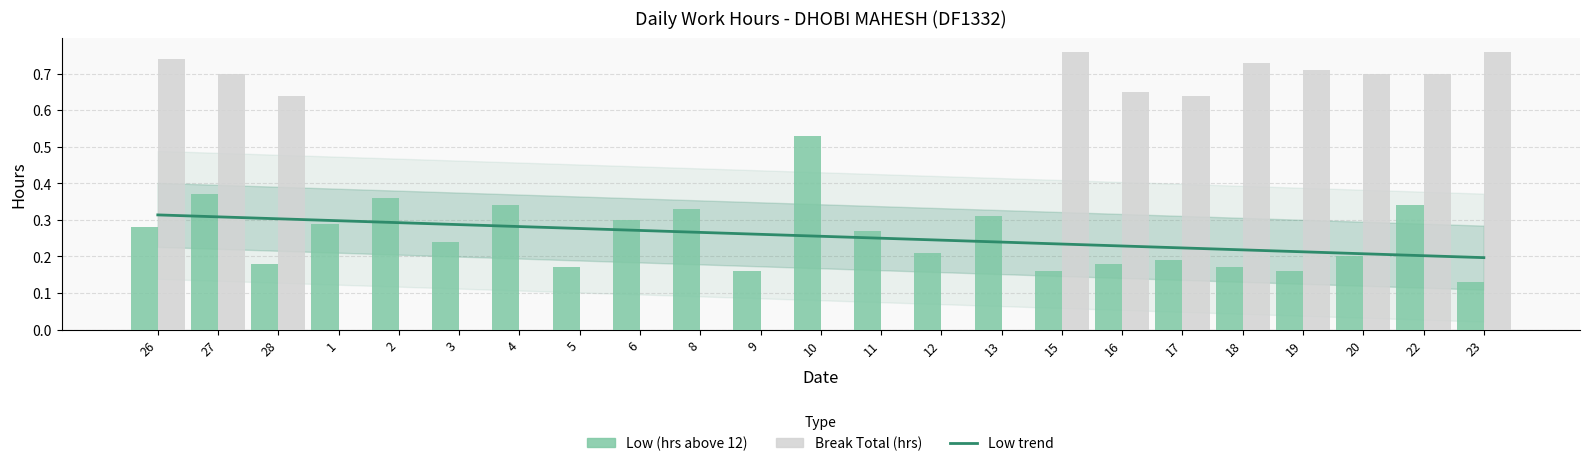

Count the number of categories in the chart.

23